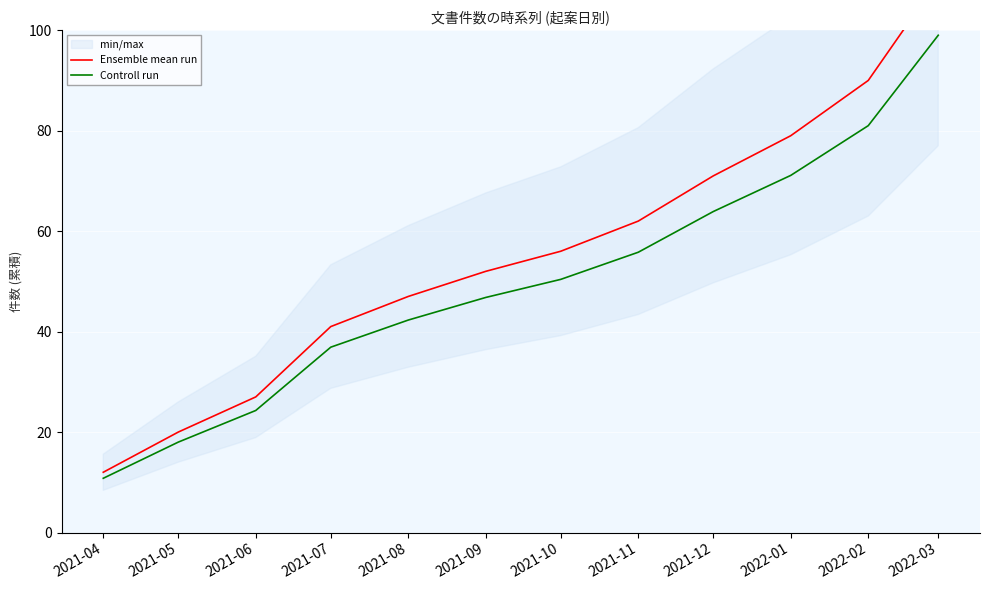

True or false: Ensemble mean run has more than 2 interior local peaks.

False